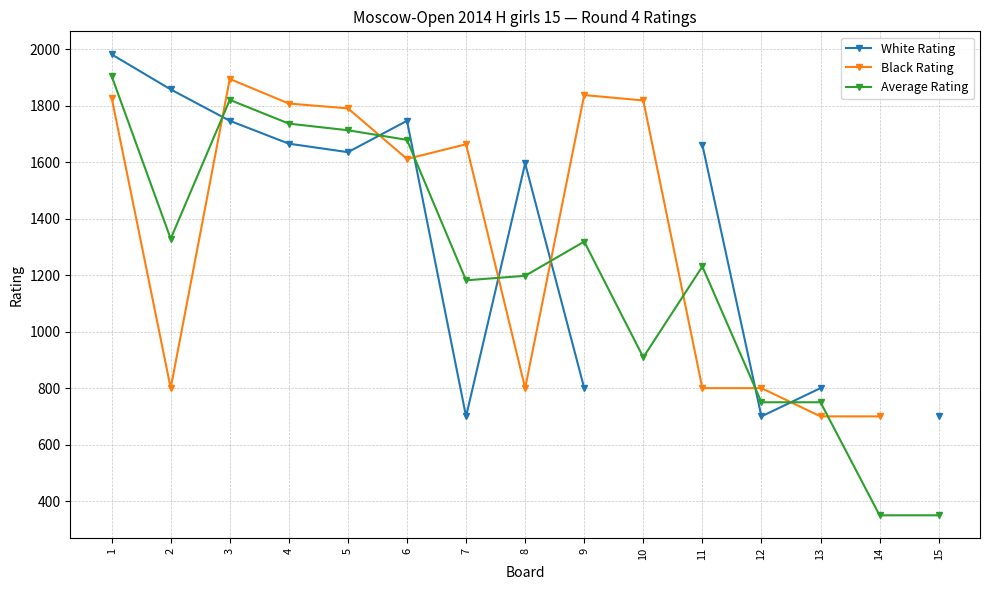

At 3, list the series in order from largest to smallest.

Black Rating, Average Rating, White Rating